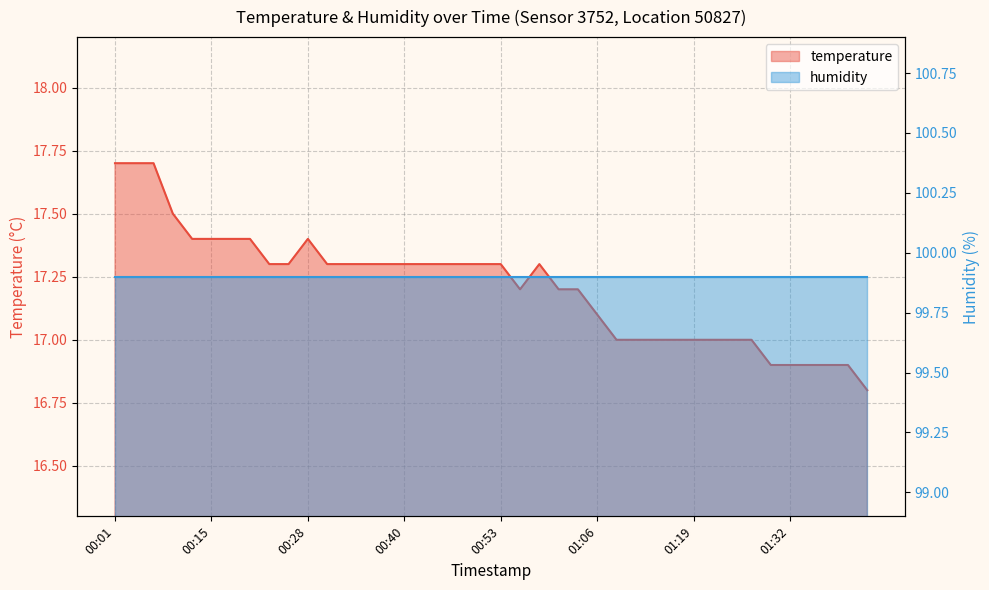

At which label is the value closest to 17?

01:08